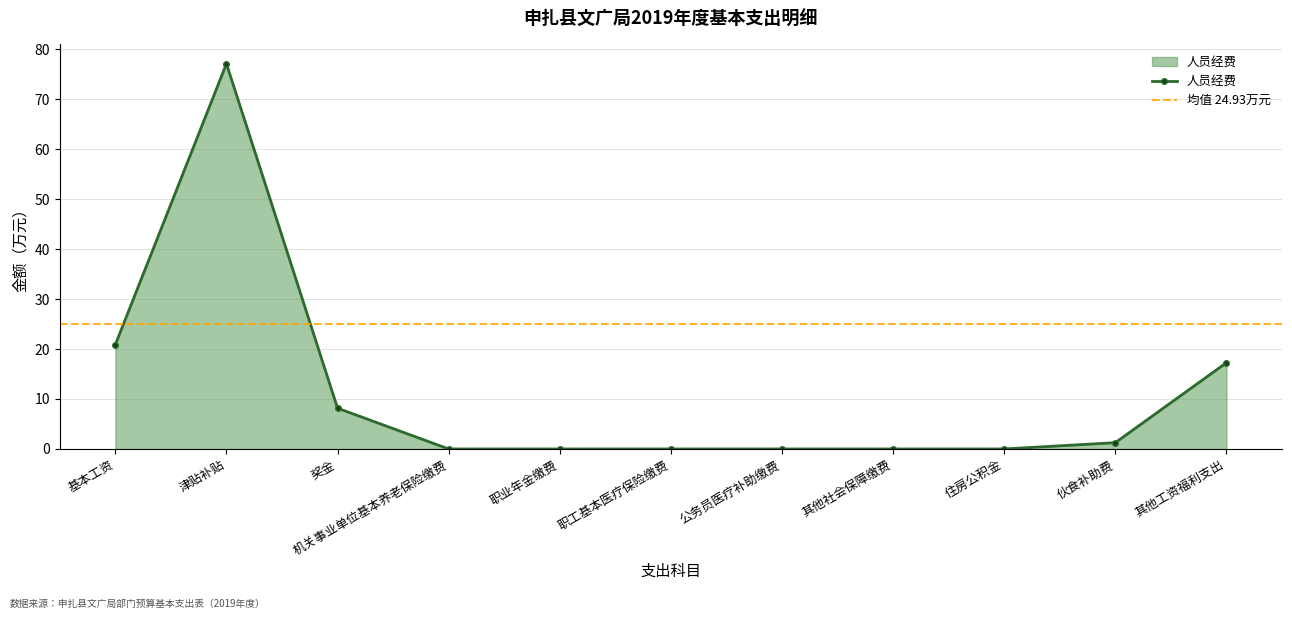

What is the sum of the values at 机关事业单位基本养老保险缴费 and 其他工资福利支出?

17.3